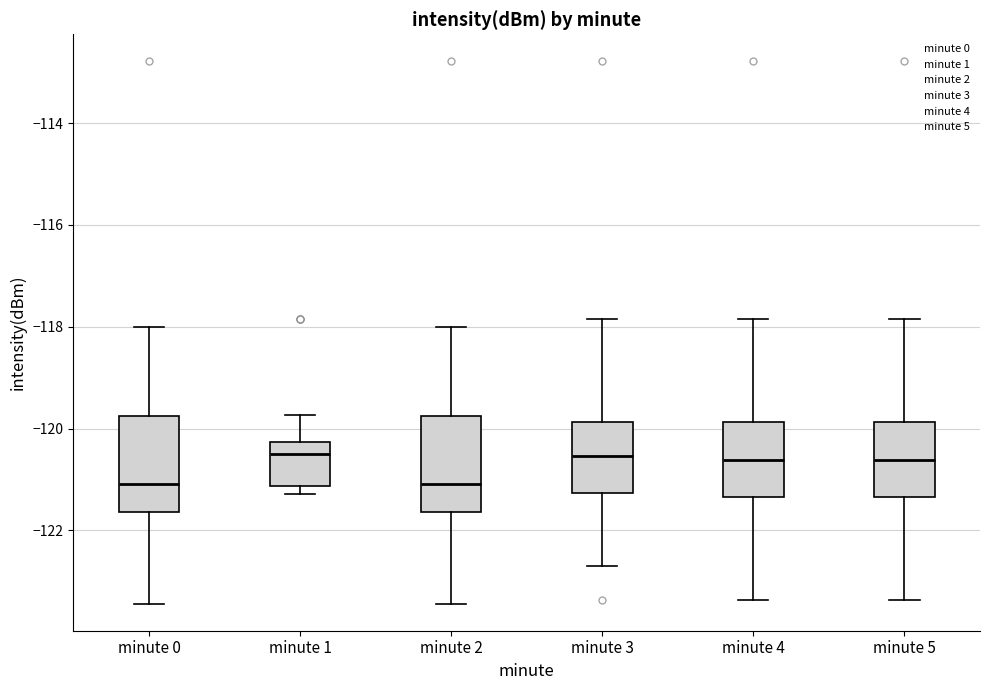

Reading left to right, read every box against the y-axis: the position of its median line, the range the box covers, and the ends of its whiskers. The values are not printed on the chart, so give them approximately, as read against the axis.

minute 0: median -121.0, box -121.6 to -119.8, whiskers -123.4 to -118.0
minute 1: median -120.6, box -121.2 to -120.2, whiskers -121.2 (just below the box's lower edge) to -119.8
minute 2: median -121.0, box -121.6 to -119.8, whiskers -123.4 to -118.0
minute 3: median -120.6, box -121.2 to -119.8, whiskers -122.6 to -117.8
minute 4: median -120.6, box -121.4 to -119.8, whiskers -123.4 to -117.8
minute 5: median -120.6, box -121.4 to -119.8, whiskers -123.4 to -117.8